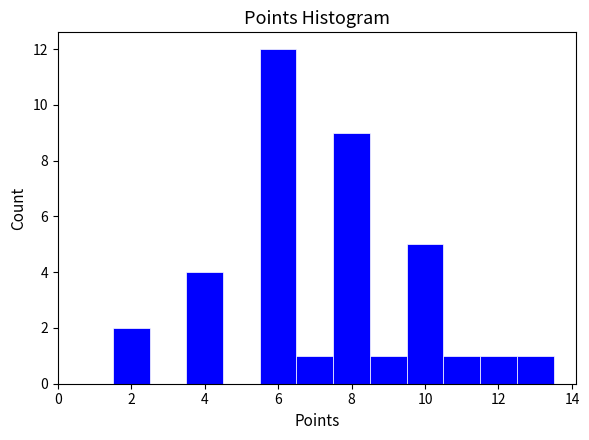

What is the height of the bar covering 8.5 to 9.5 on the x-axis? Neither the bar edges nor the heights are printed on the chart, so give them approximately, as read against the axes.

1